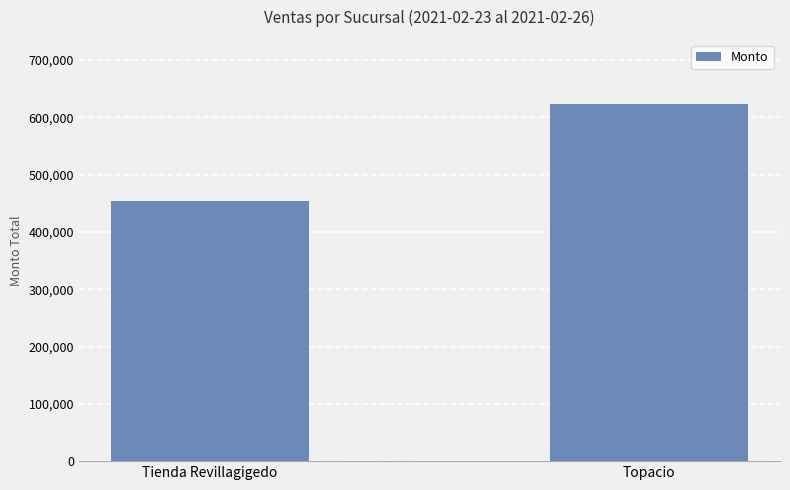

What is the sum of the values at Topacio and Tienda Revillagigedo?

1076998.8